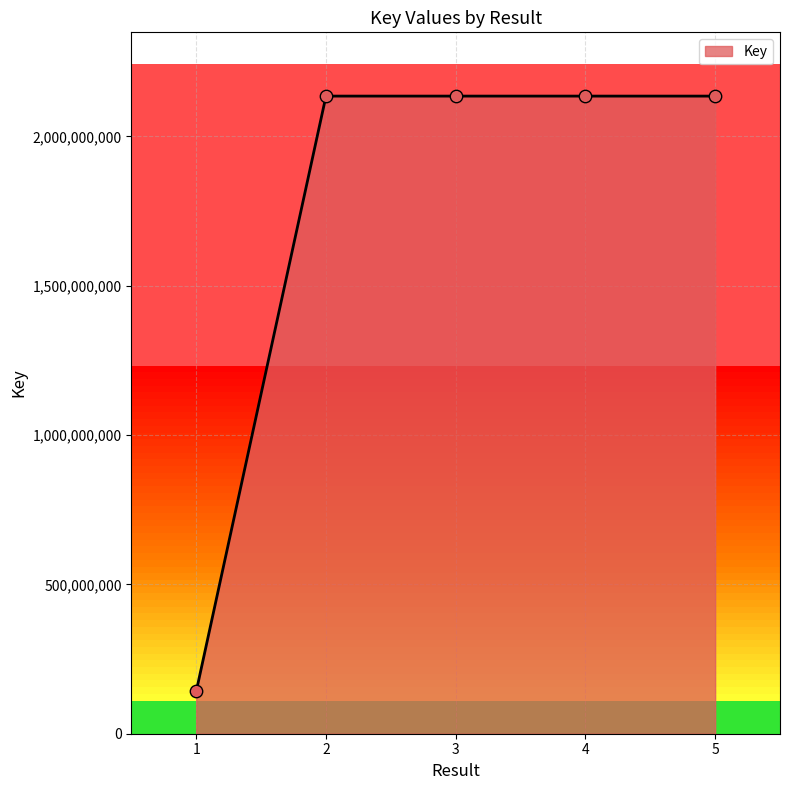

Which has a higher value, 5 or 1?

5